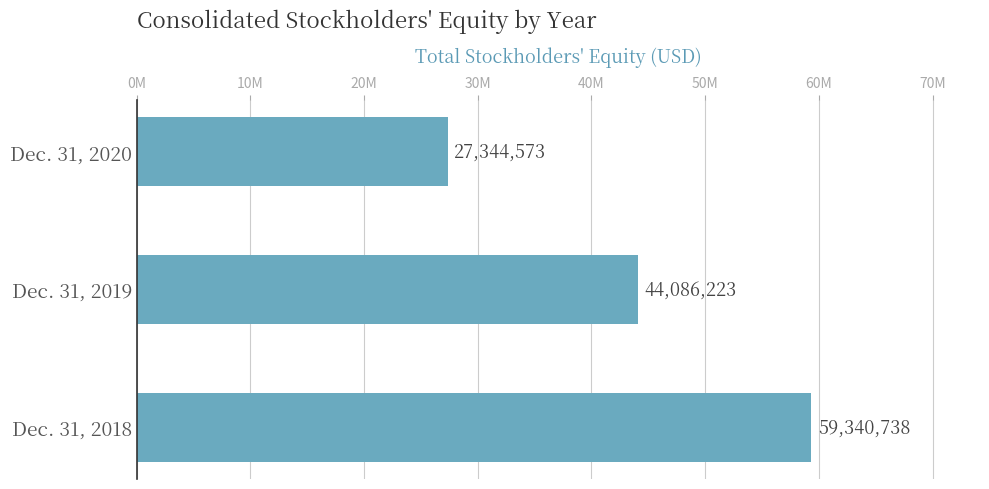

List the labels in order of value, smallest first.

Dec. 31, 2020, Dec. 31, 2019, Dec. 31, 2018